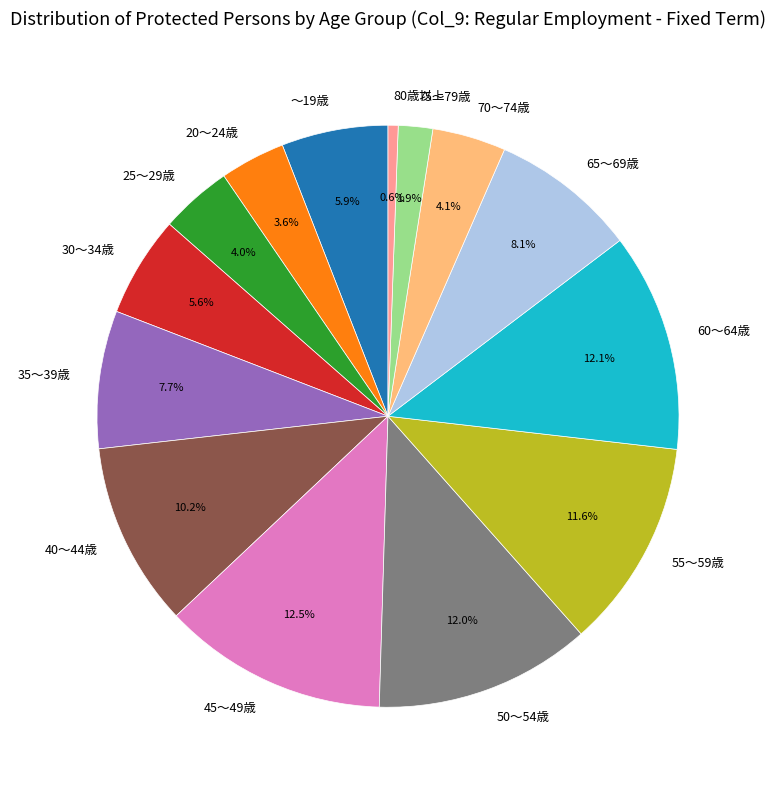

Is the sum of 75～79歳 and 25～29歳 greater than half?

No